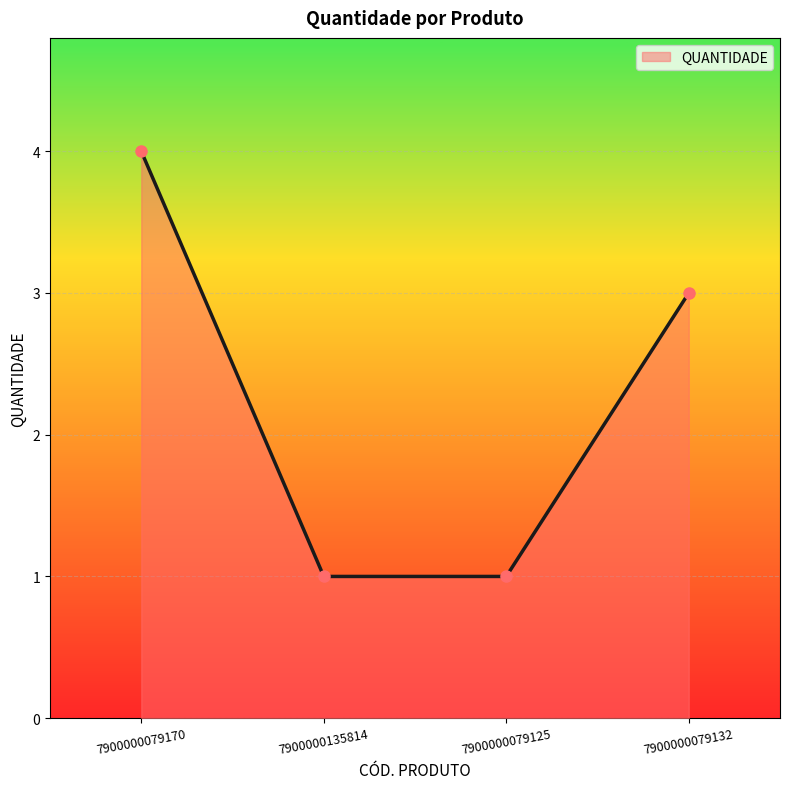

What is the value of the 2nd point from the left?

1